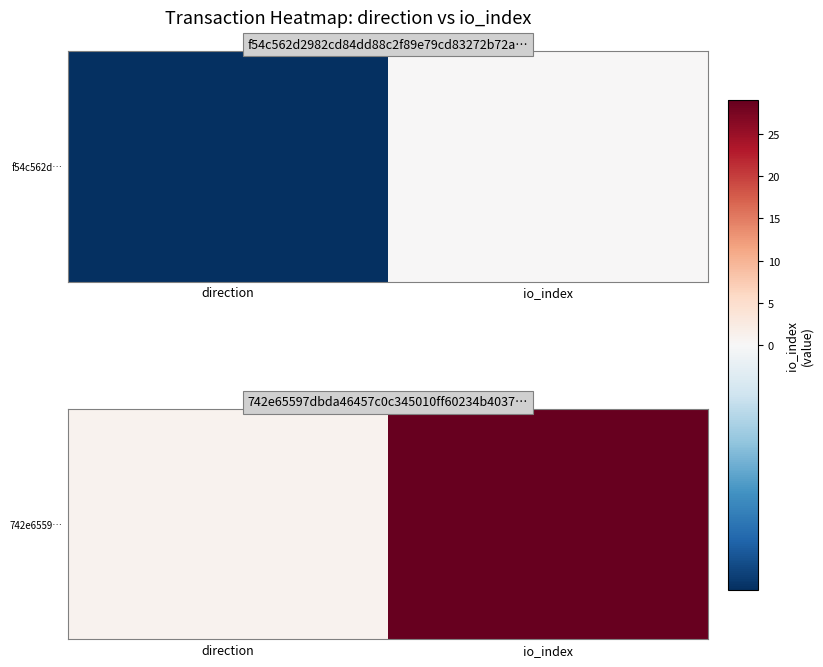

What is the average value?

15